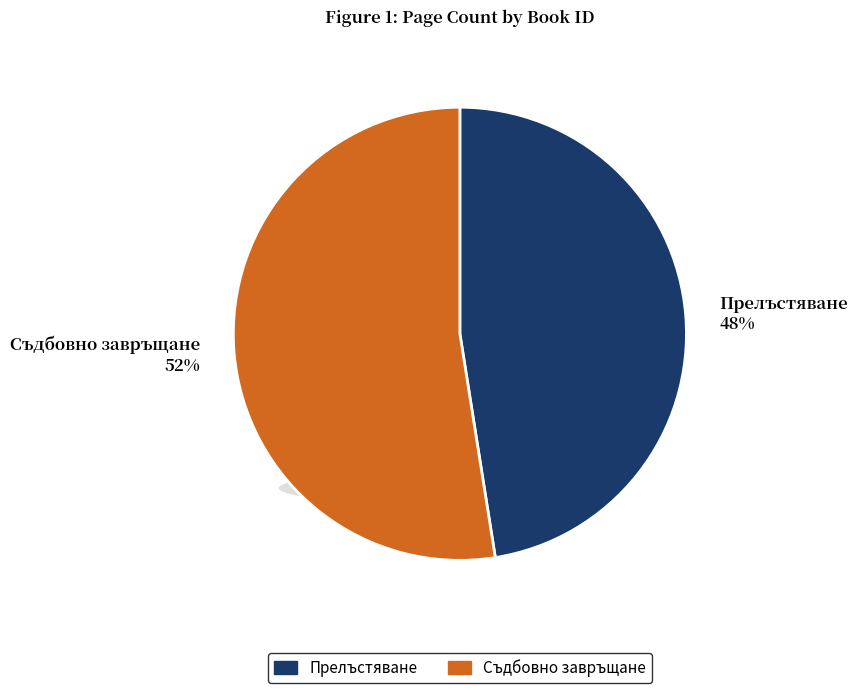

Is the sum of Съдбовно завръщане and Прелъстяване greater than half?

Yes